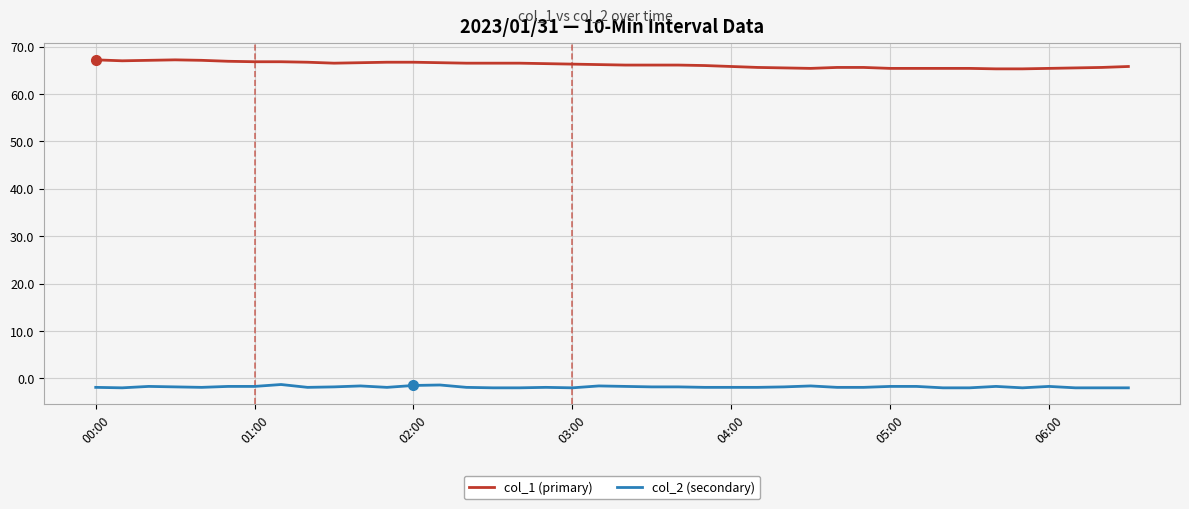

Which series has the largest total across all categories?

col_1 (primary)